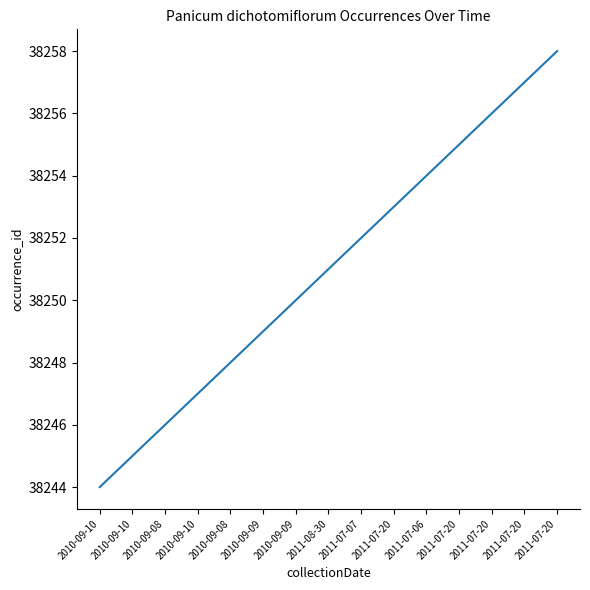

How many lines are shown in the chart?

1